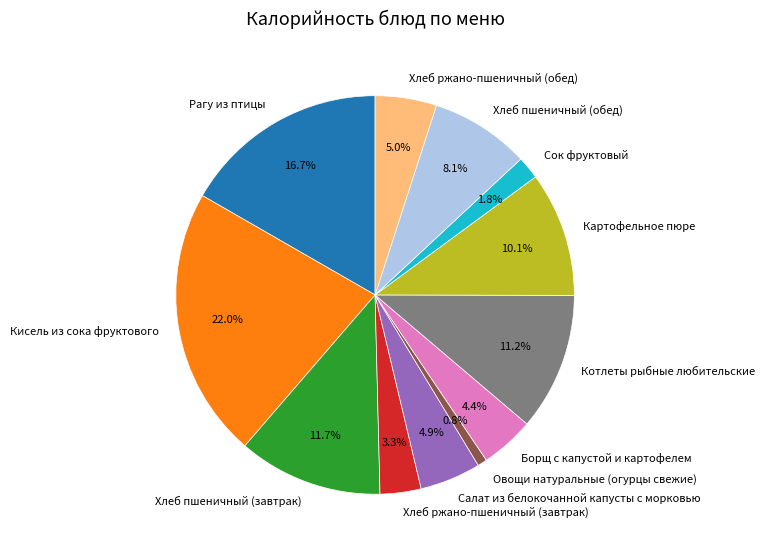

Which slice is the largest?

Кисель из сока фруктового